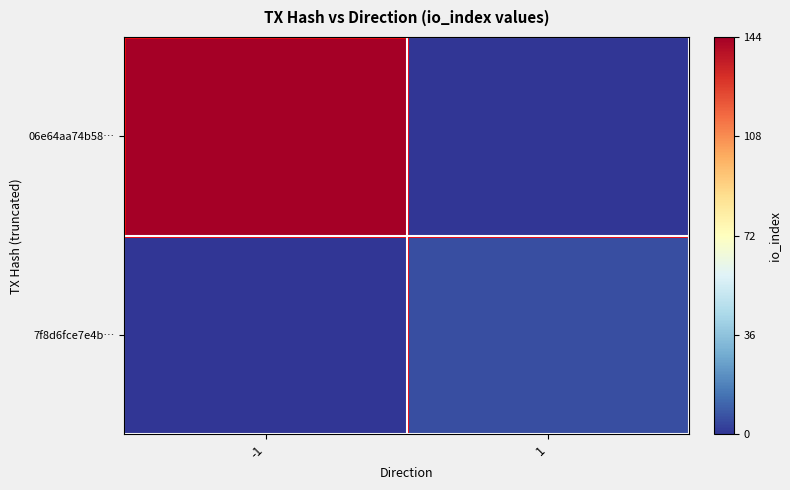

What is the greatest value displayed?

144